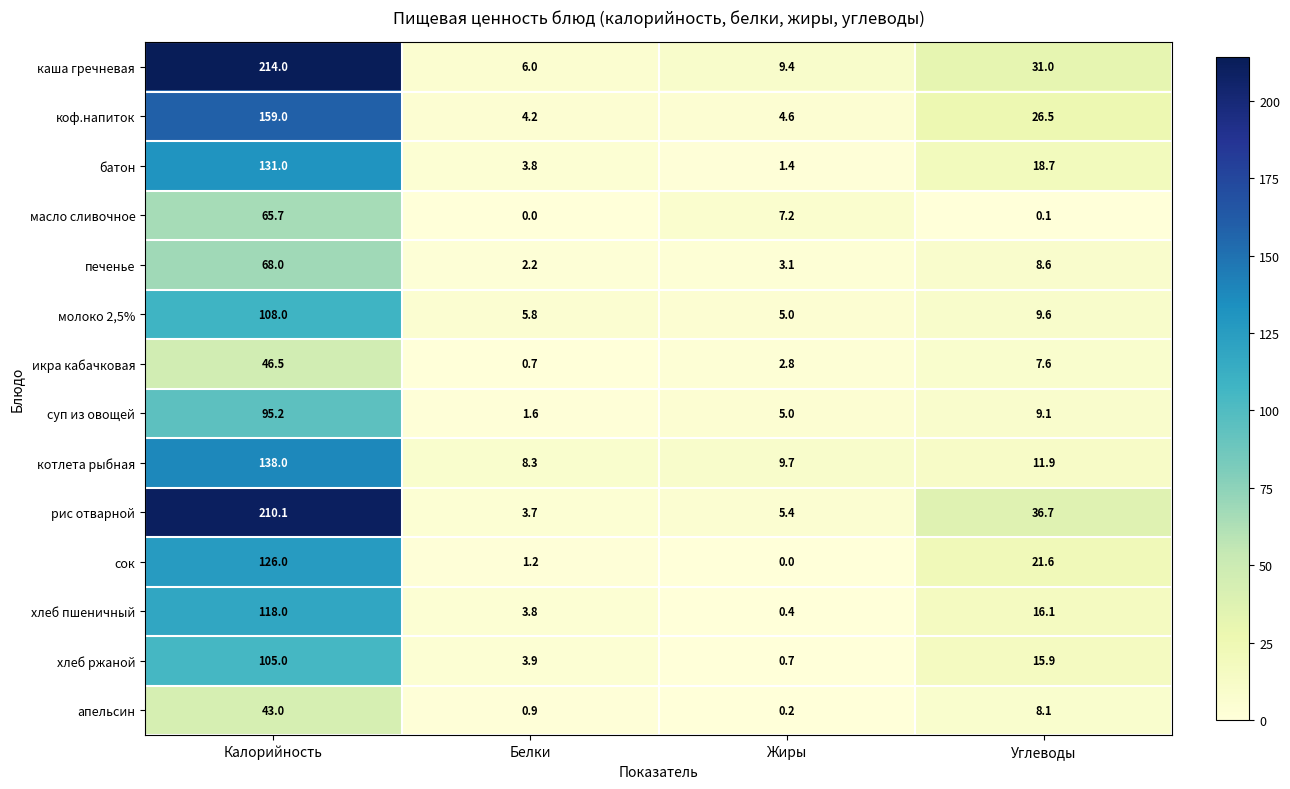

List the series in order of their peak value, highest first.

каша гречневая, рис отварной, коф.напиток, котлета рыбная, батон, сок, хлеб пшеничный, молоко 2,5%, хлеб ржаной, суп из овощей, печенье, масло сливочное, икра кабачковая, апельсин